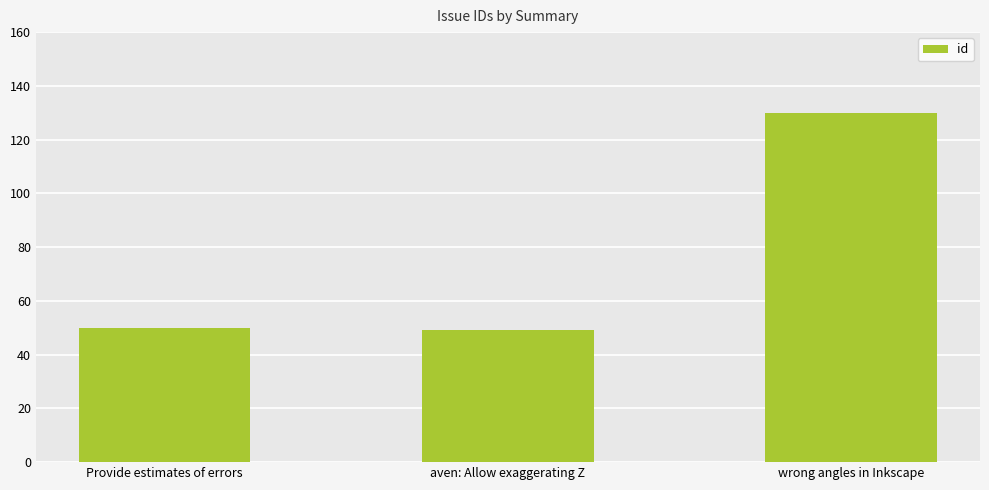

What is the sum of the values at wrong angles in Inkscape and Provide estimates of errors?

180